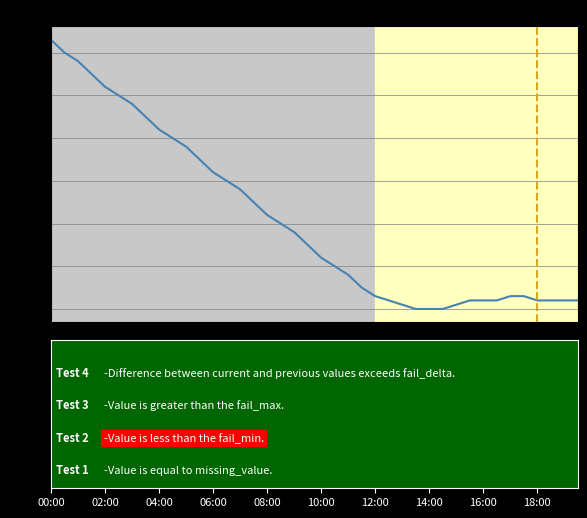

What is the difference between the maximum and minimum values?

6.3